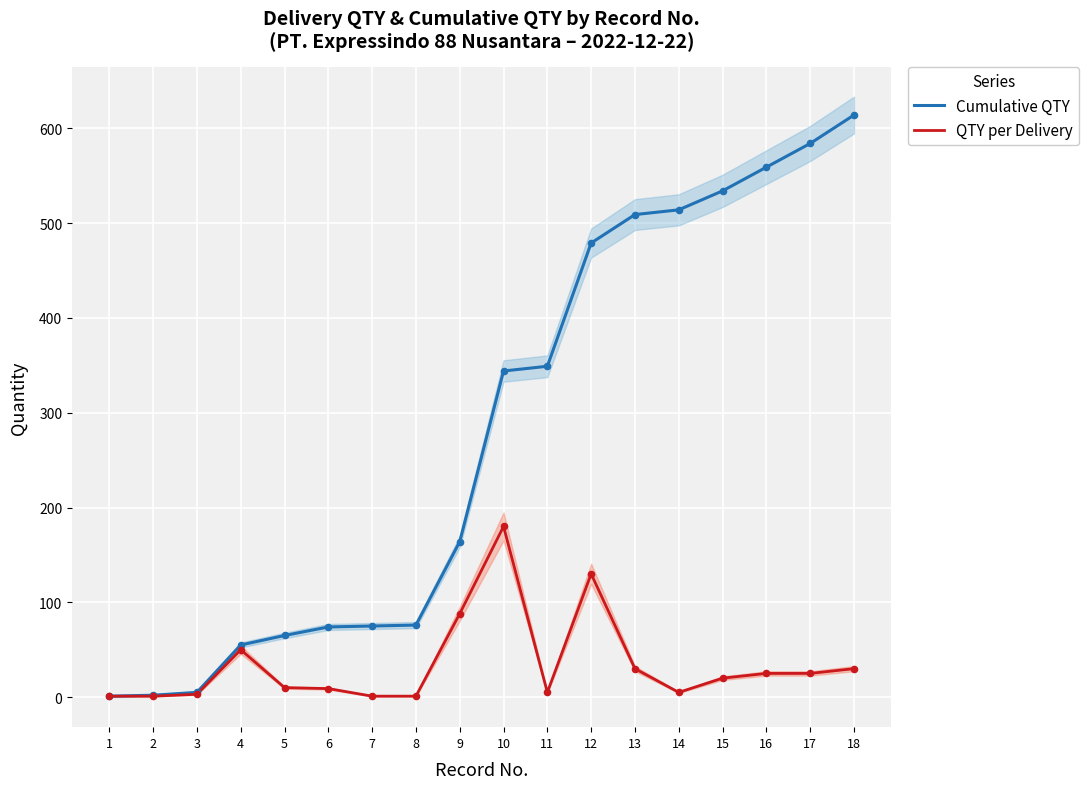

At which category is the sum across all series the highest?

18